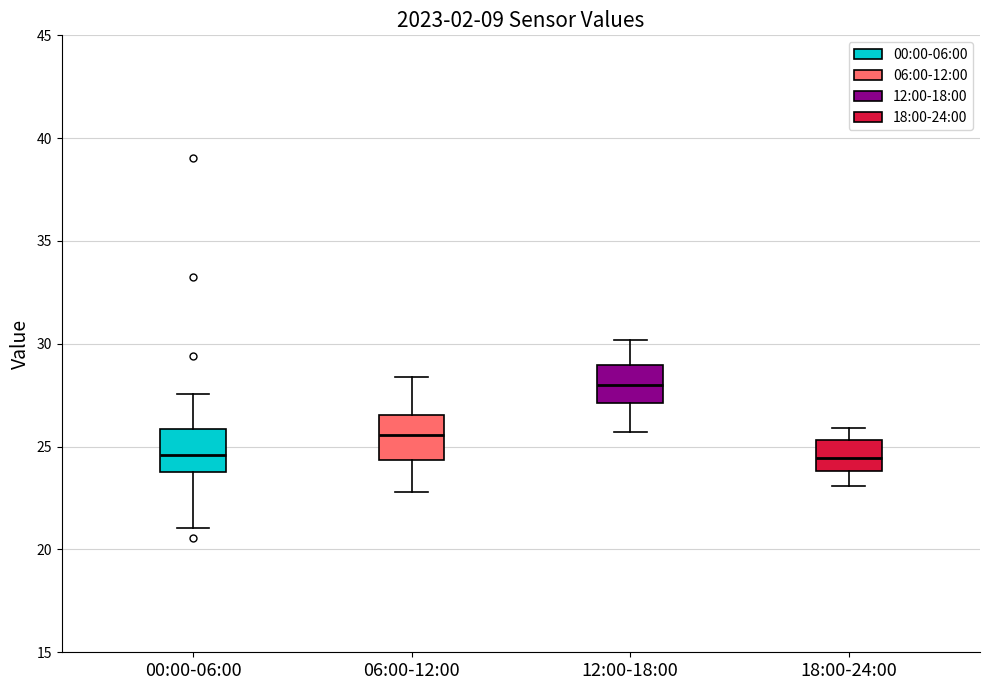

Which box's median line is the highest?

12:00-18:00